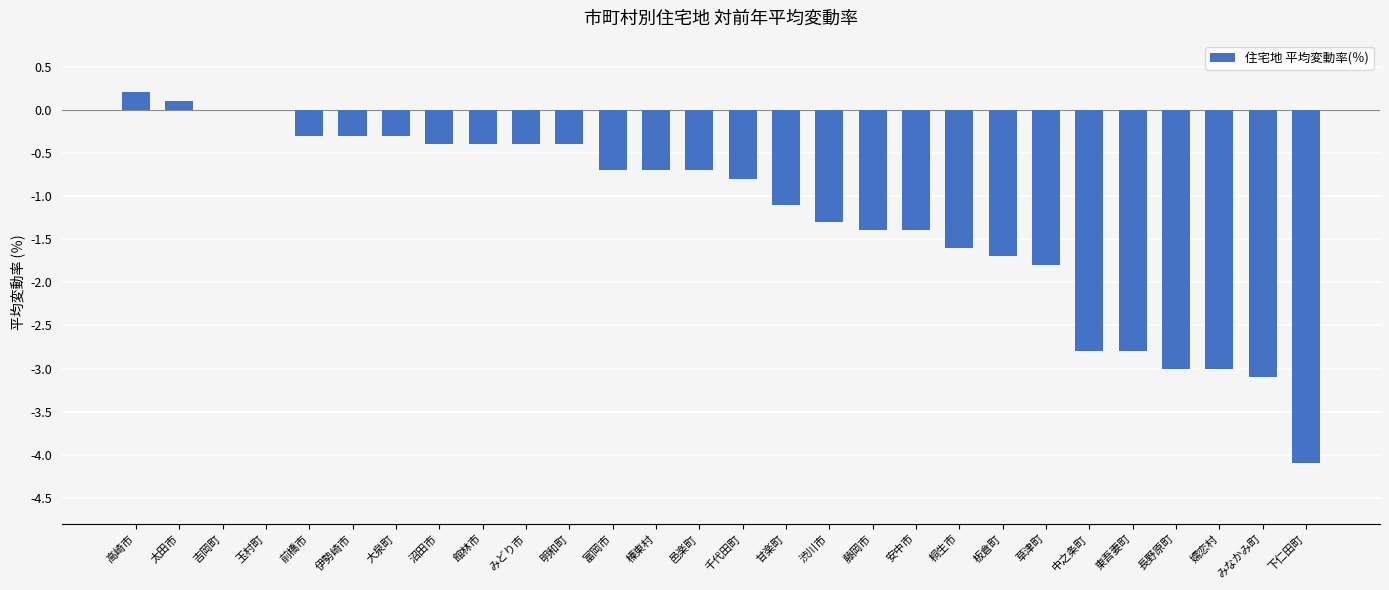

Which has a higher value, 高崎市 or 館林市?

高崎市